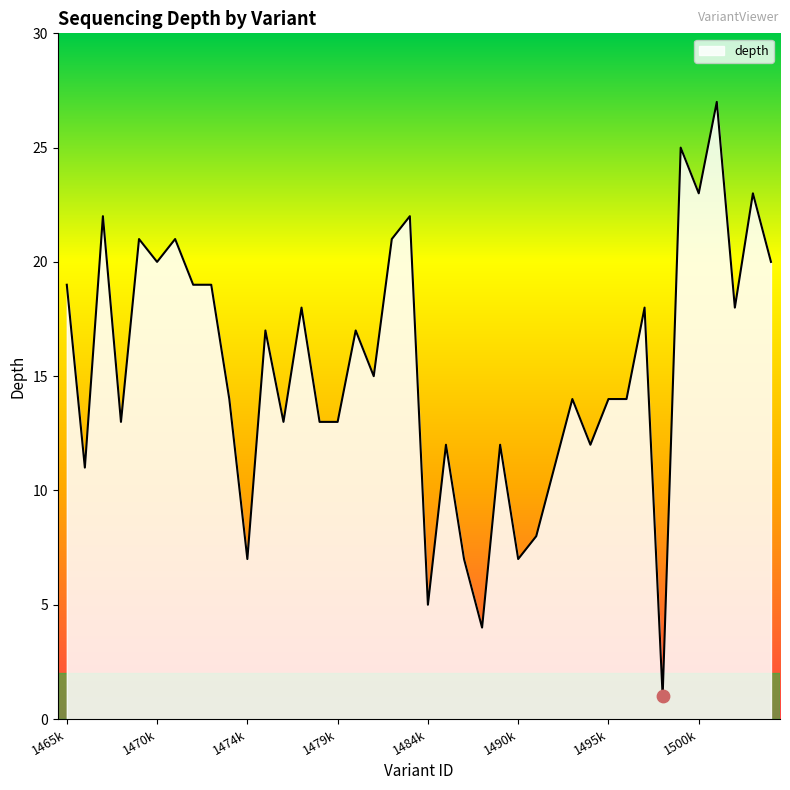

What is the maximum value shown in the chart?

27